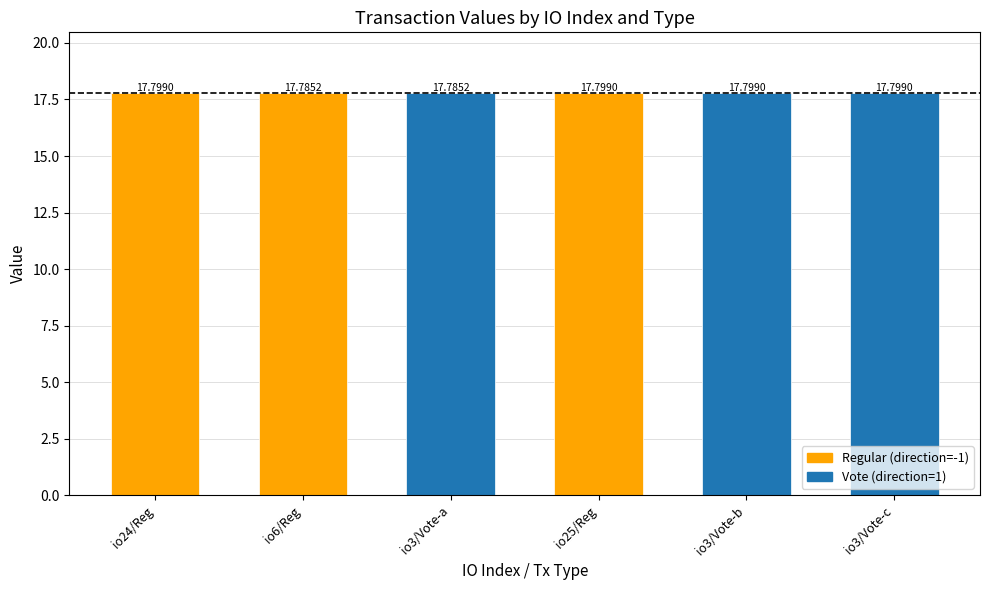

What is the ratio of the value at io24/Reg to the value at io25/Reg?

1.0